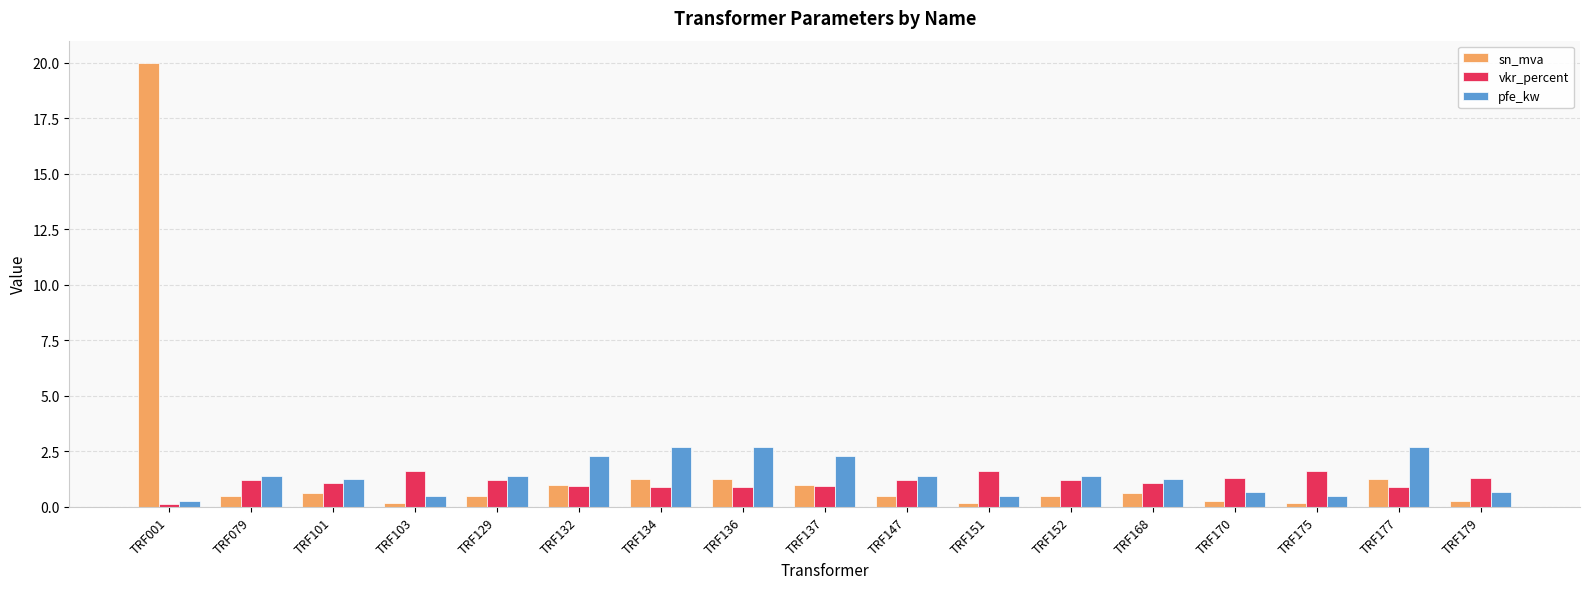

What is the value of the vkr_percent bar at the 1st from the left?

0.1